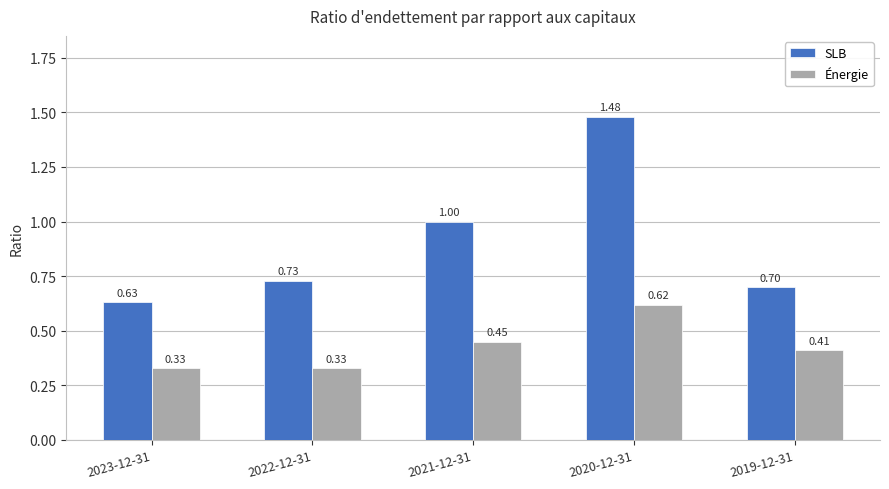

Rank the series by their maximum value, from lowest to highest.

Énergie, SLB